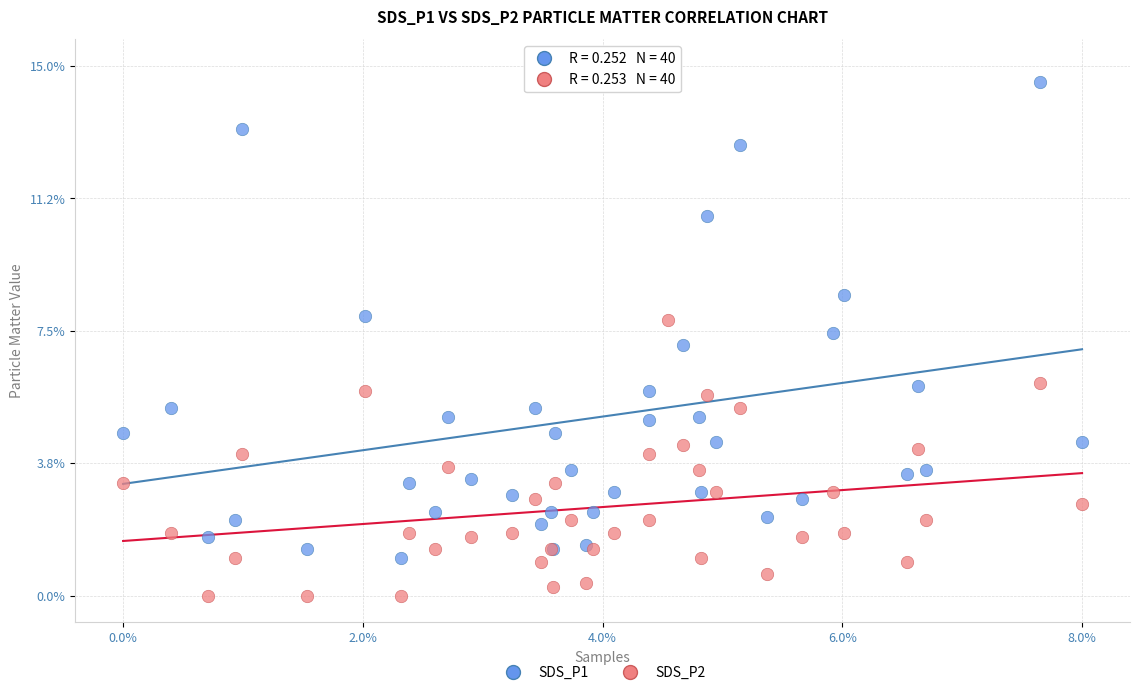

Which series reaches the maximum Y coordinate?

SDS_P1